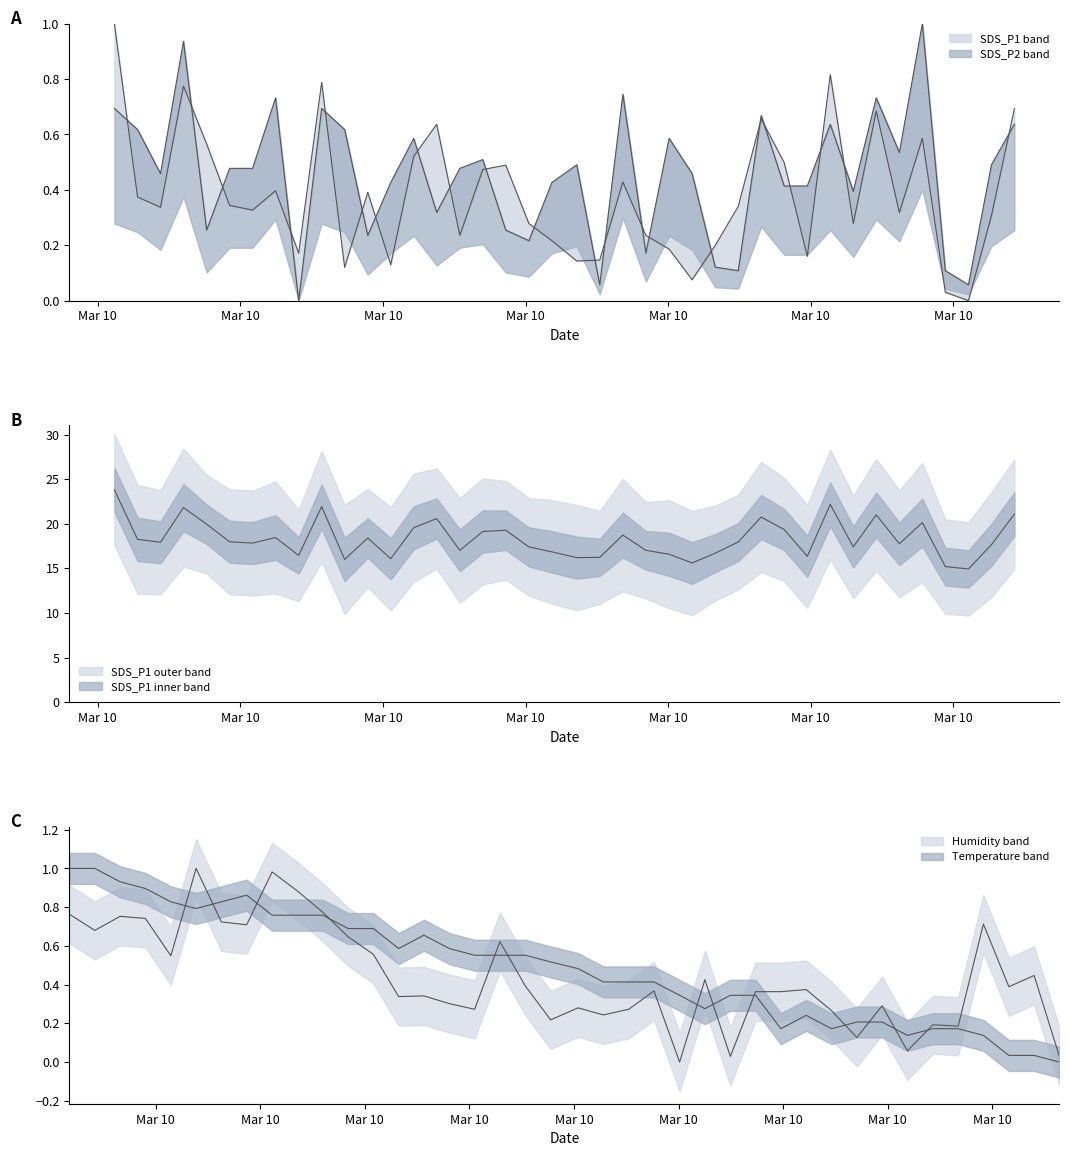

Is this an area chart (filled region under the line)?

No